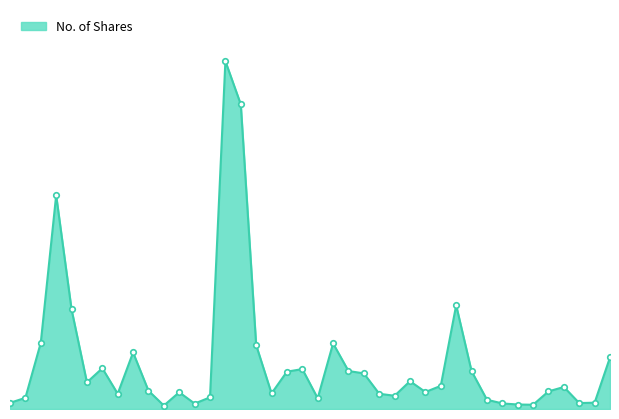

What is the label of the 22nd point from the left?

17/12/2023